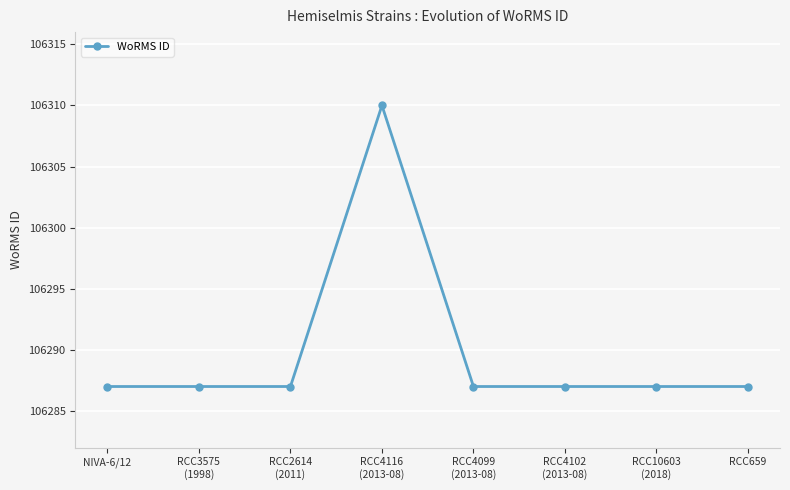

What is the difference between the maximum and minimum values?

23